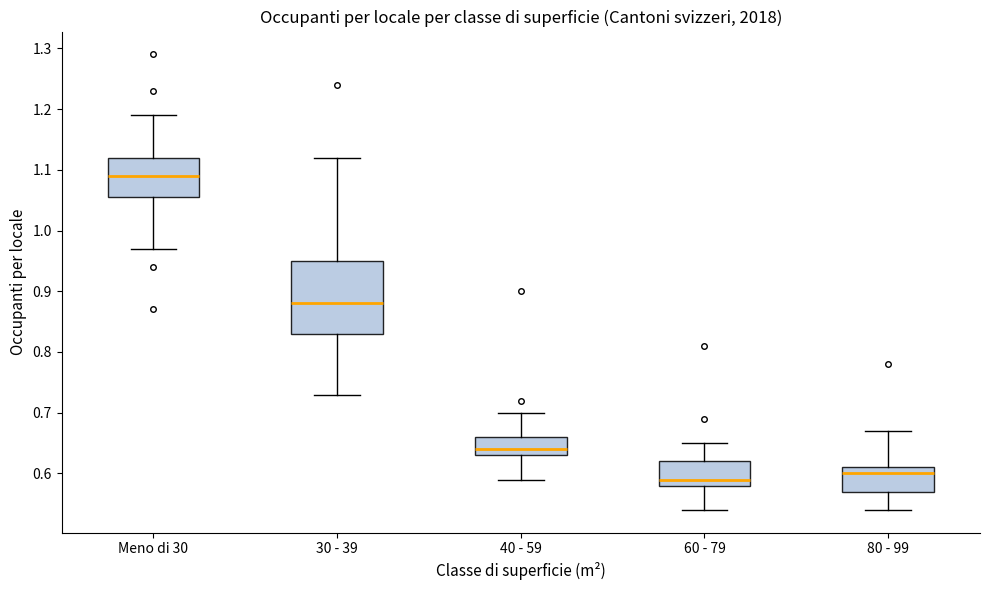

Which box is the tallest, from its lower edge to its upper edge?

30 - 39